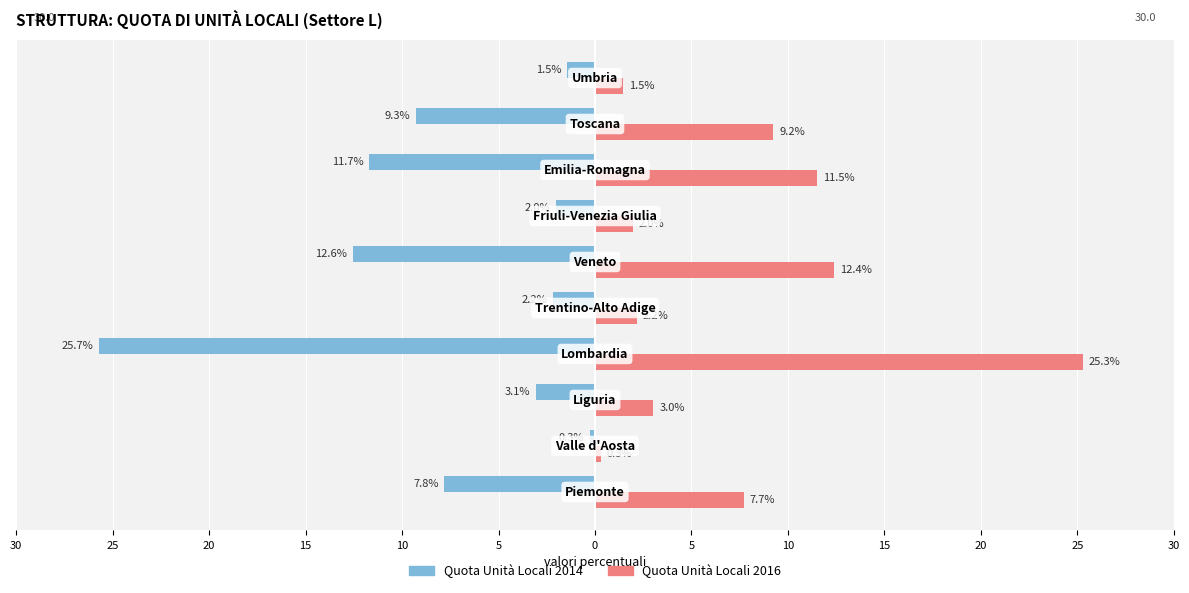

What are all the series names shown in the legend?

Quota Unità Locali 2014, Quota Unità Locali 2016